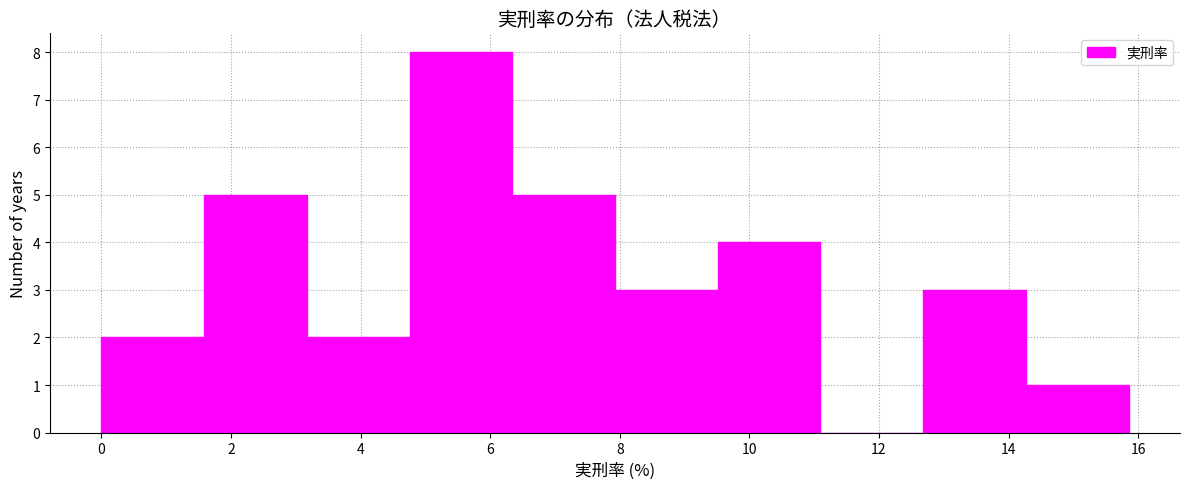

Reading left to right, transcribe this chart: for each bar, give the range it covers on the x-axis and its height. Neither the bar edges nor the heights are printed on the chart, so give them approximately, as read against the axes.

0.0 to 1.6: 2
1.6 to 3.2: 5
3.2 to 4.8: 2
4.8 to 6.4: 8
6.4 to 8.0: 5
8.0 to 9.6: 3
9.6 to 11.0: 4
11.0 to 12.6: 0
12.6 to 14.2: 3
14.2 to 15.8: 1